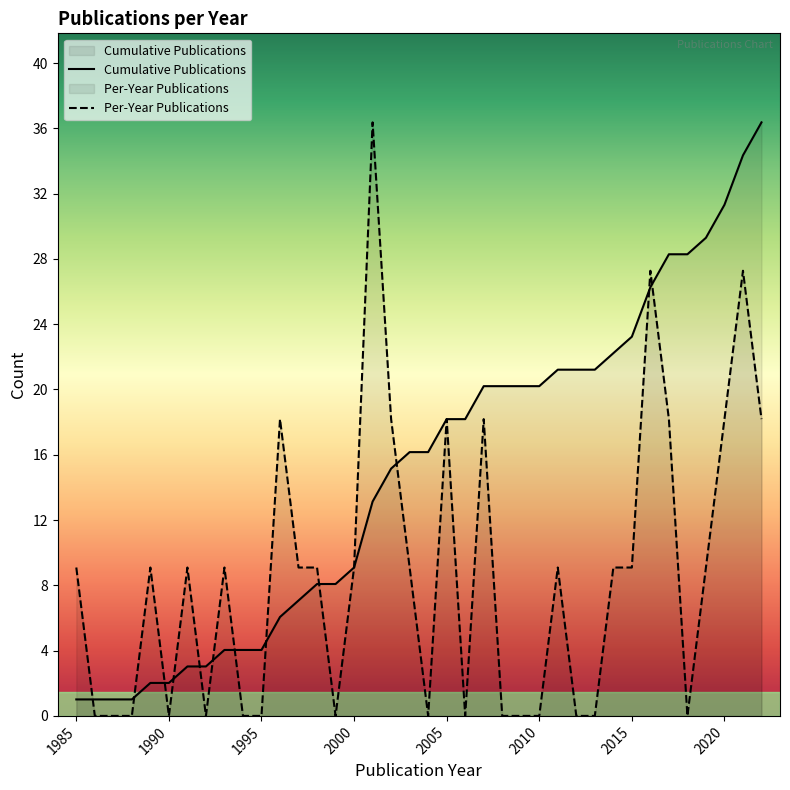

Reading right to left, extract all data points from this chart.

Cumulative Publications: 36	34	31	29	28	28	26	23	22	21	21	21	20	20	20	20	18	18	16	16	15	13	9	8	8	7	6	4	4	4	3	3	2	2	1	1	1	1
Per-Year Publications: 18	27	18	9	0	18	27	9	9	0	0	9	0	0	0	18	0	18	0	9	18	36	9	0	9	9	18	0	0	9	0	9	0	9	0	0	0	9